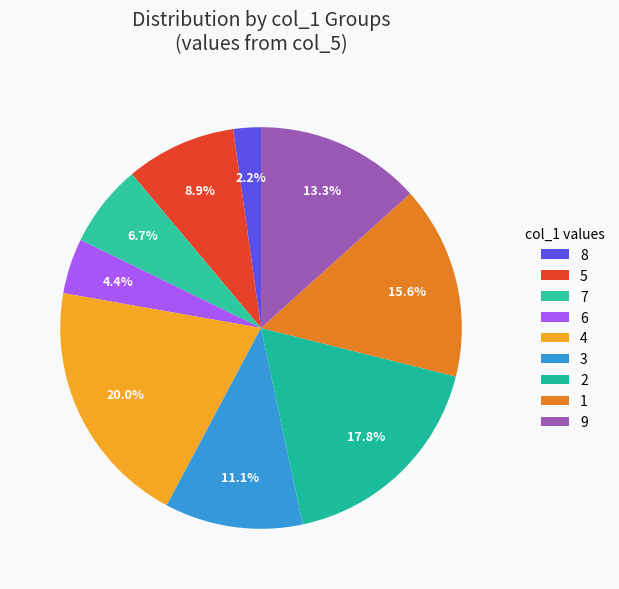

Count the number of slices in the pie.

9